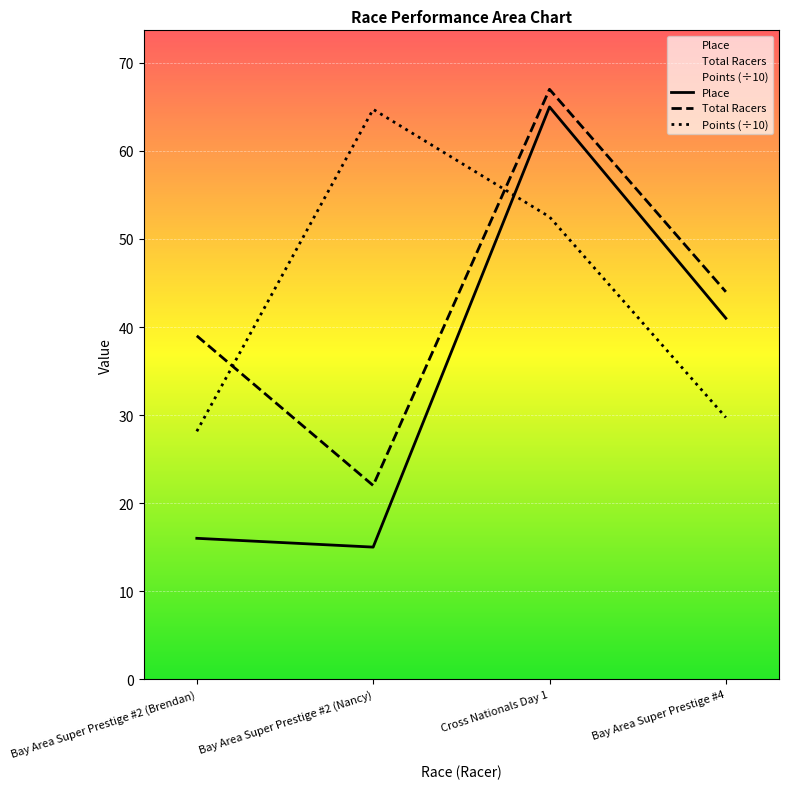

What is the value of the Points point at the 3rd from the left?

52.5